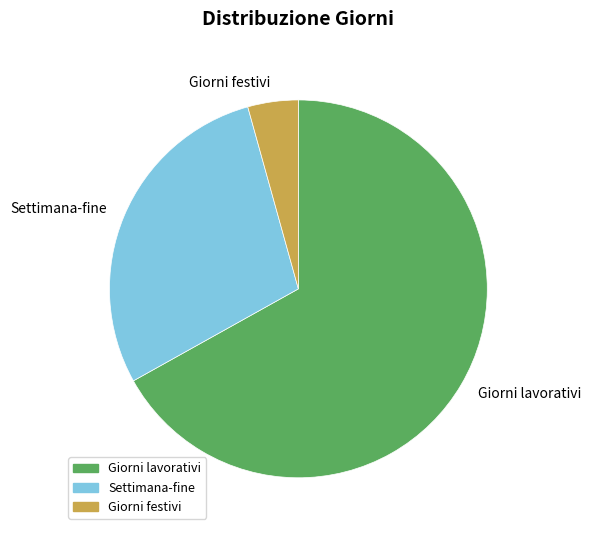

How many segments does this pie chart have?

3